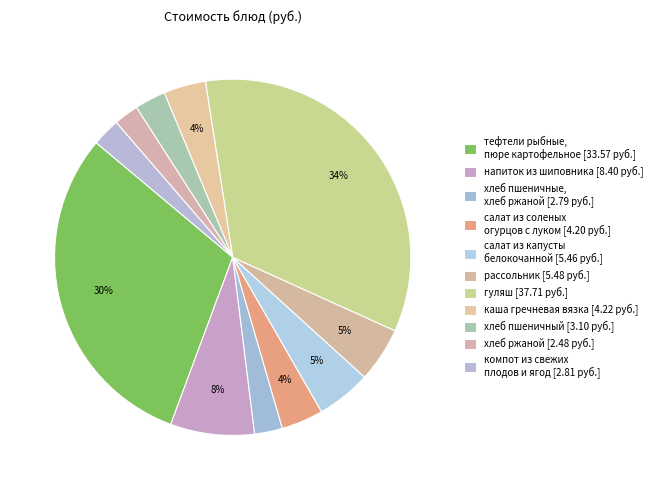

How many segments does this pie chart have?

11